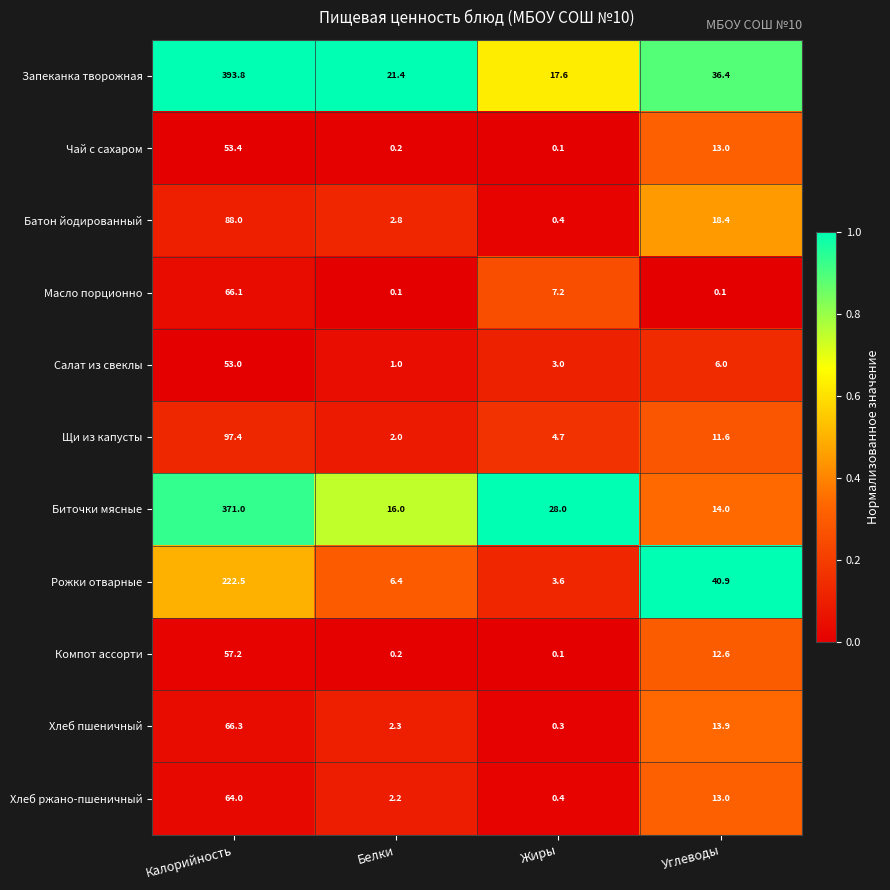

What is the total value across all series at Жиры?

65.4